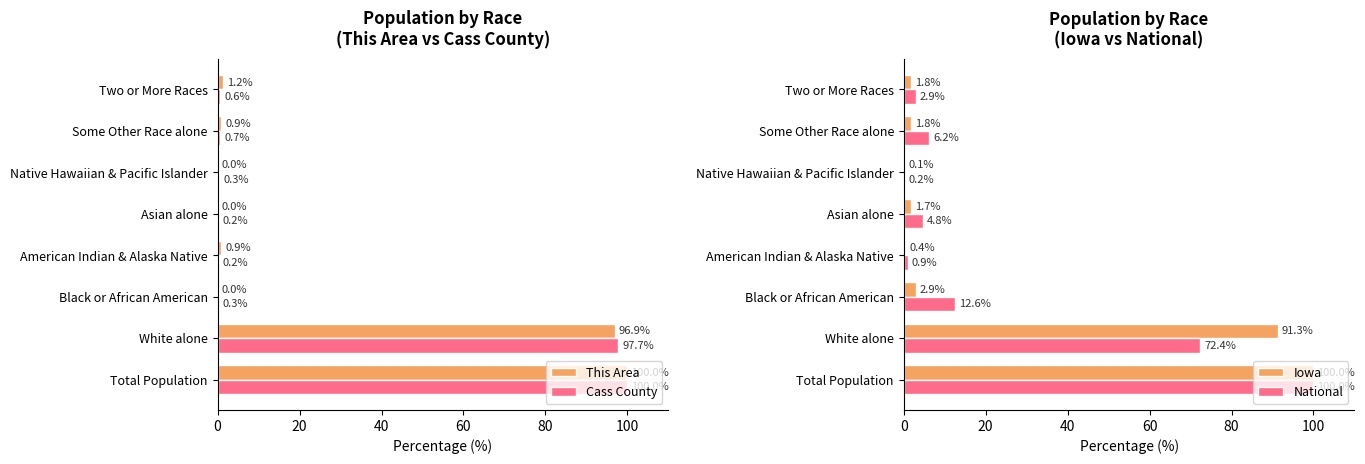

At which label is This Area closest to 50?

White alone